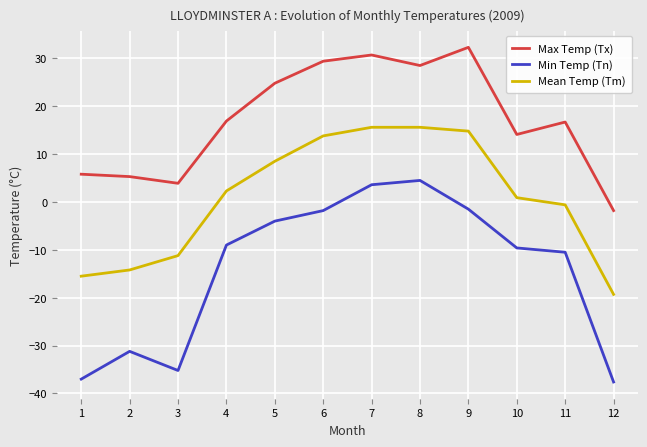

How many lines are shown in the chart?

3